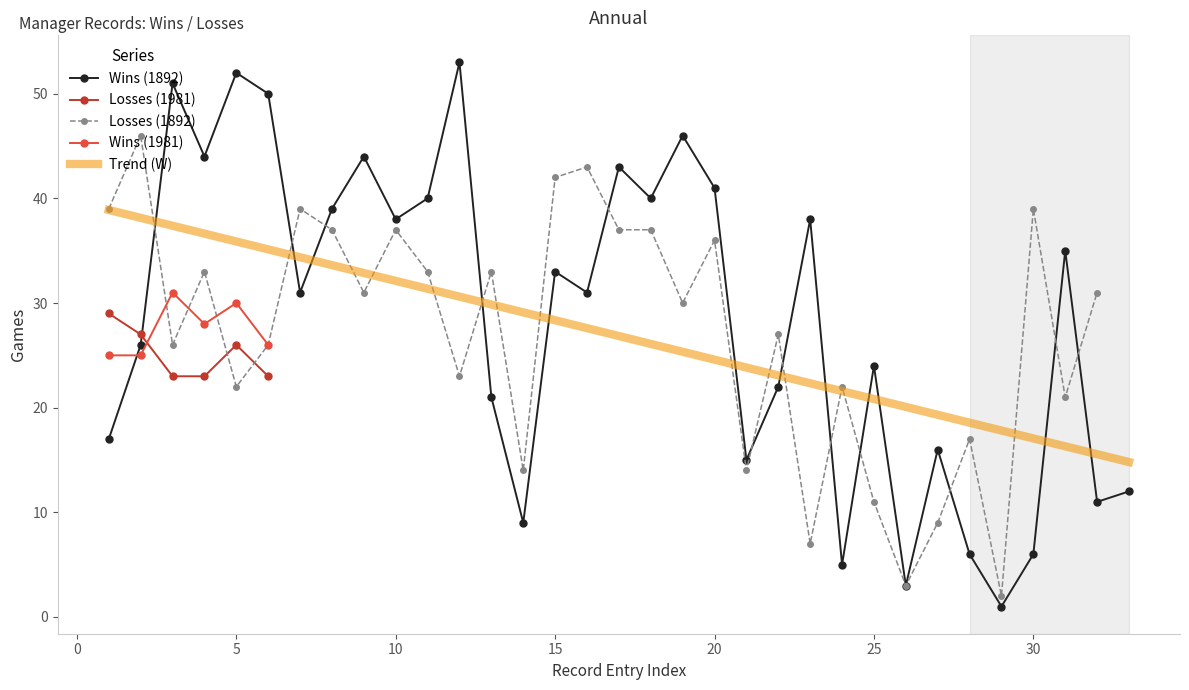

How many intersections are there between Wins (1981) and Losses (1981)?

1